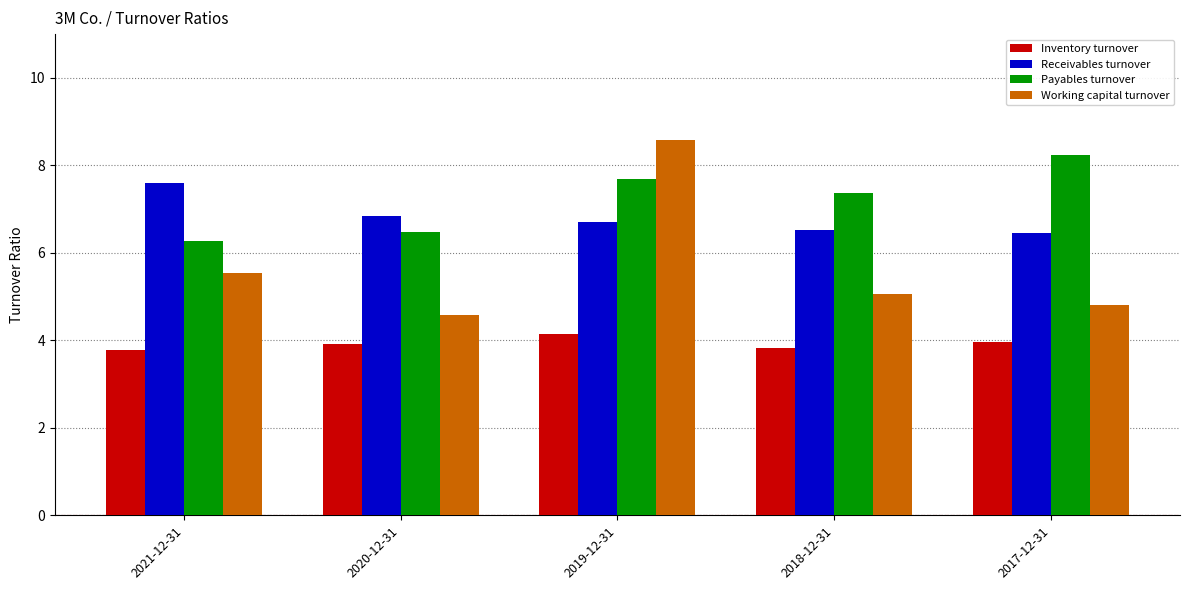

What is the maximum value shown in the chart?

8.6